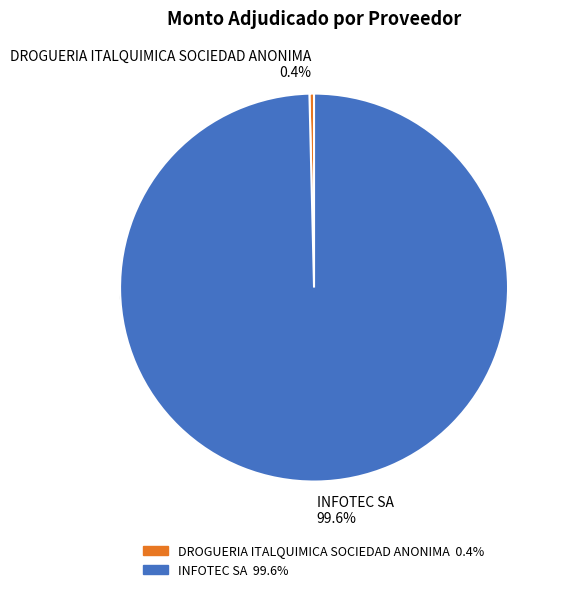

Which category accounts for the majority?

INFOTEC SA